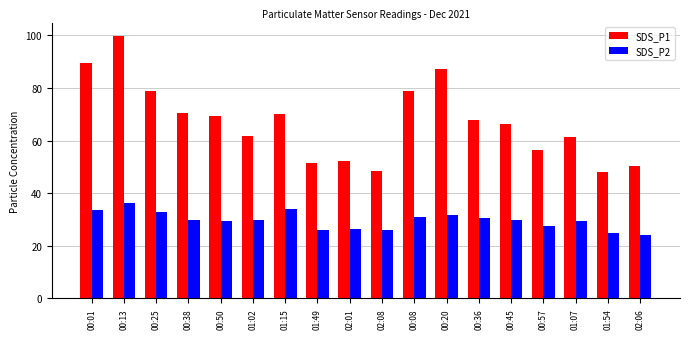

List the series in order of their overall mean, lowest first.

SDS_P2, SDS_P1